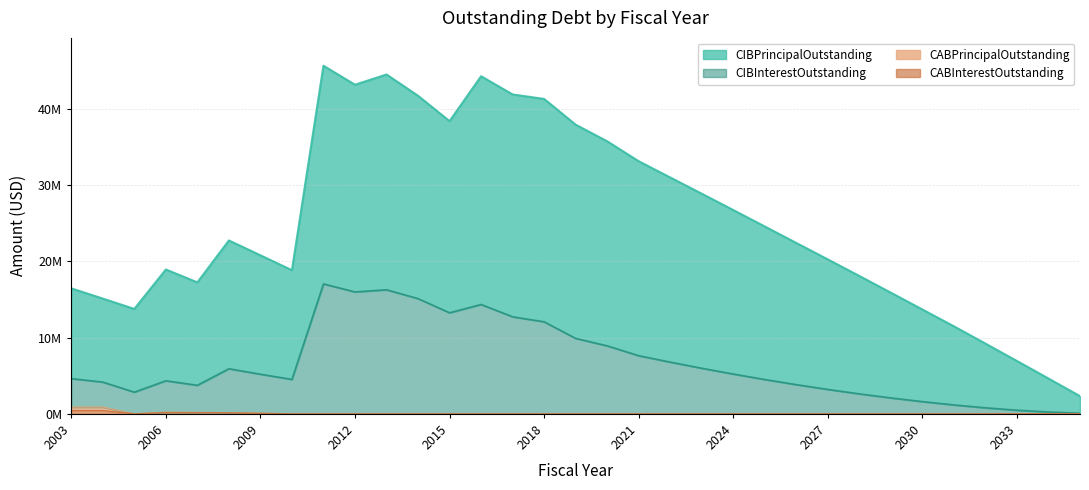

How many values in CABPrincipalOutstanding are above zero?

6